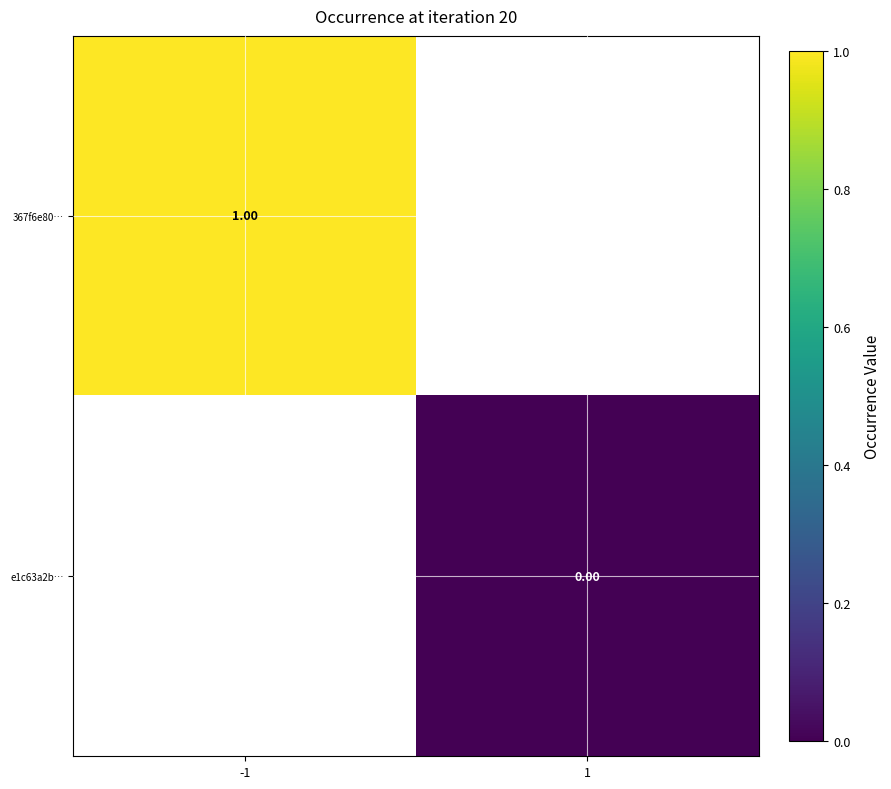

Which series has the widest spread of values?

367f6e80…